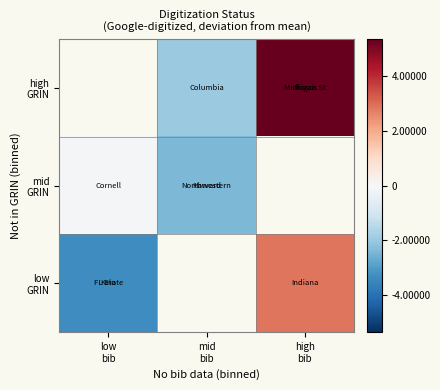

Is it true that high GRIN equals -10172.7 at mid bib?

False